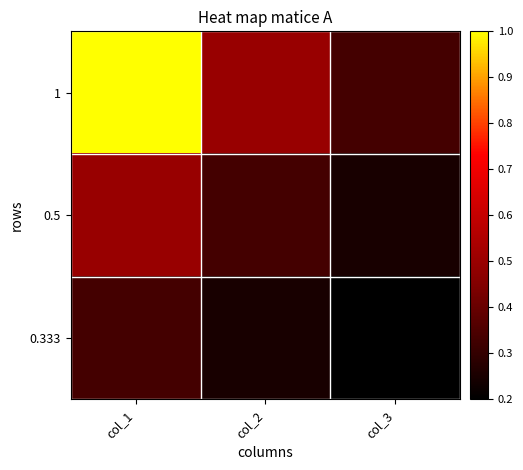

Reading left to right, list all the values displayed in this chart.

1: col_1=1.0	col_2=0.5	col_3=0.3
0.5: col_1=0.5	col_2=0.3	col_3=0.2
0.333: col_1=0.3	col_2=0.2	col_3=0.2